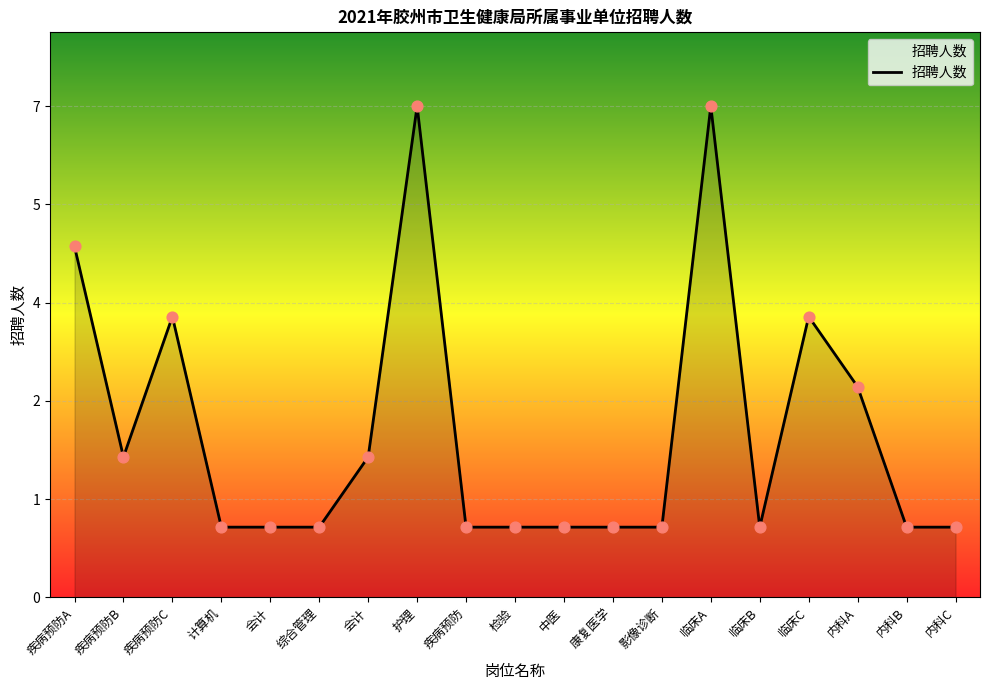

Approximately how many times larger is the value at 内科A compared to 临床C?

0.8